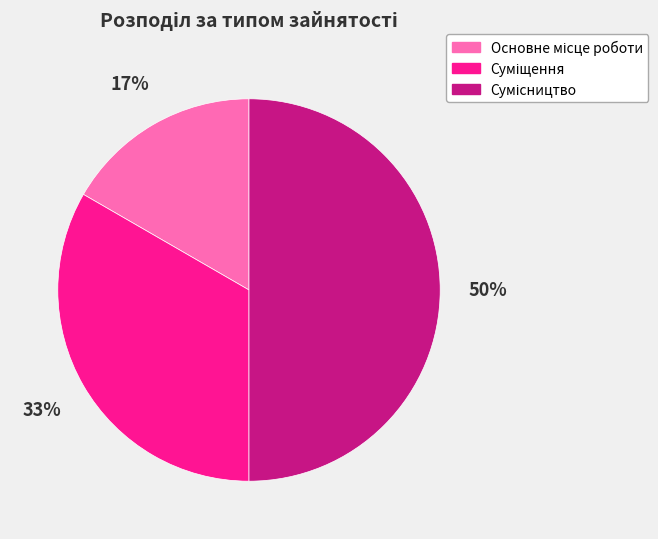

To the nearest percent, what is the average slice percentage?

33%